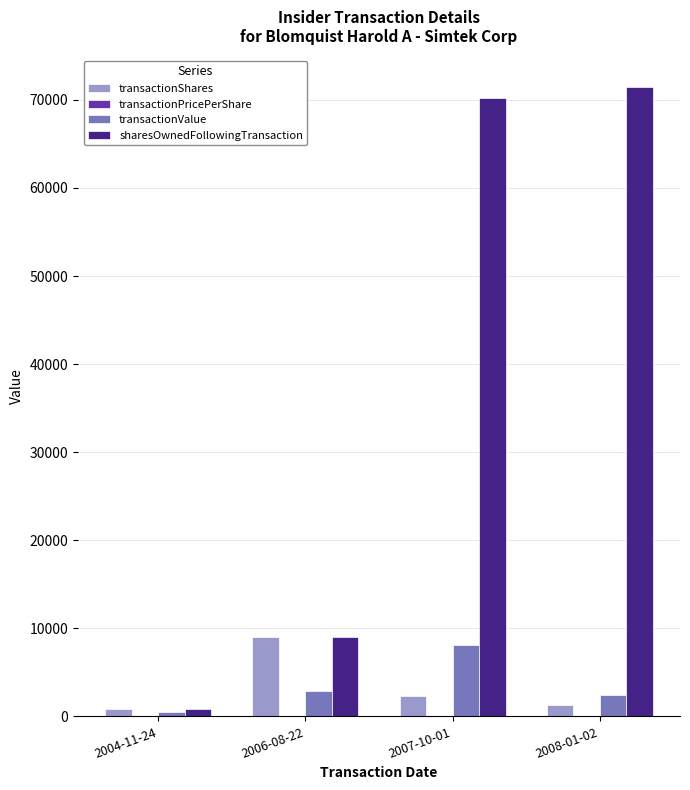

What is the sum of all sharesOwnedFollowingTransaction values?

151498.0